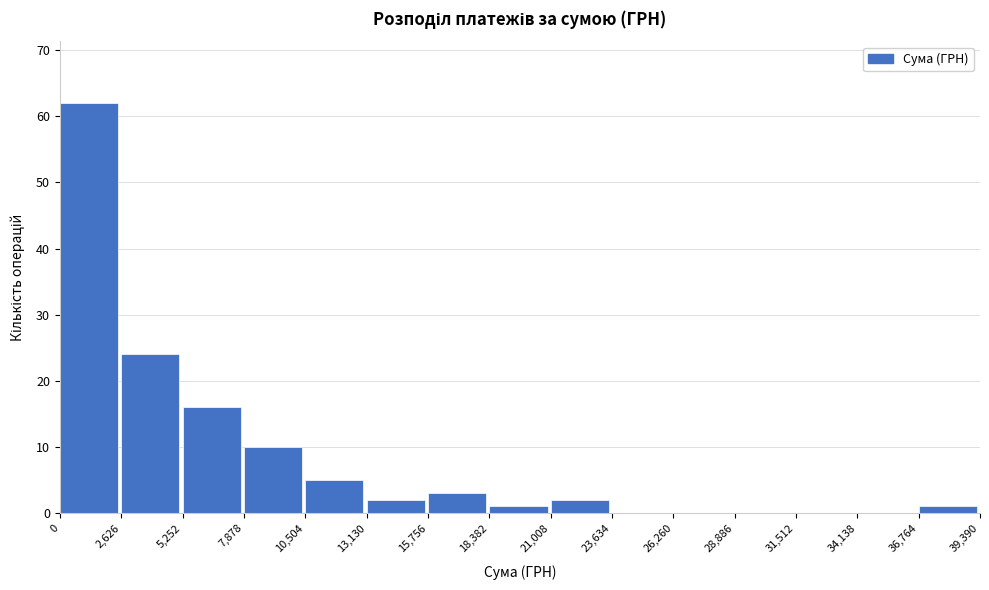

What is the height of the bar covering 21,008 to 23,634 on the x-axis? The values are not printed on the chart, so give them approximately, as read against the axis.

2